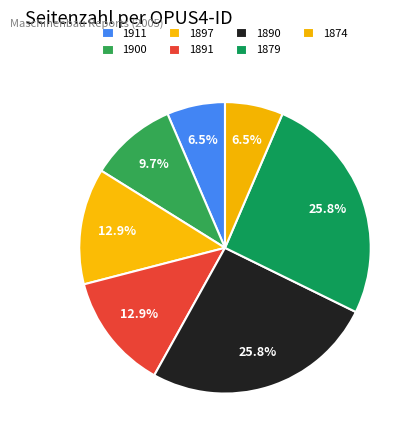

Is the sum of 1879 and 1890 greater than half?

Yes